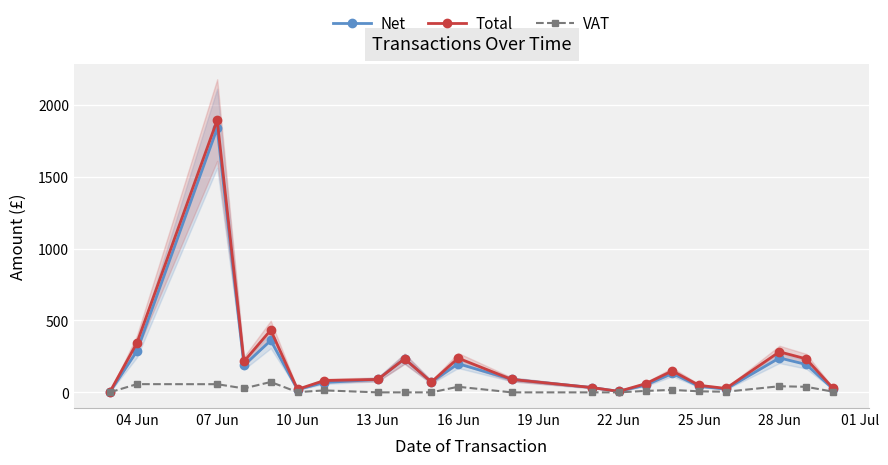

What are all the series names shown in the legend?

Net, Total, VAT